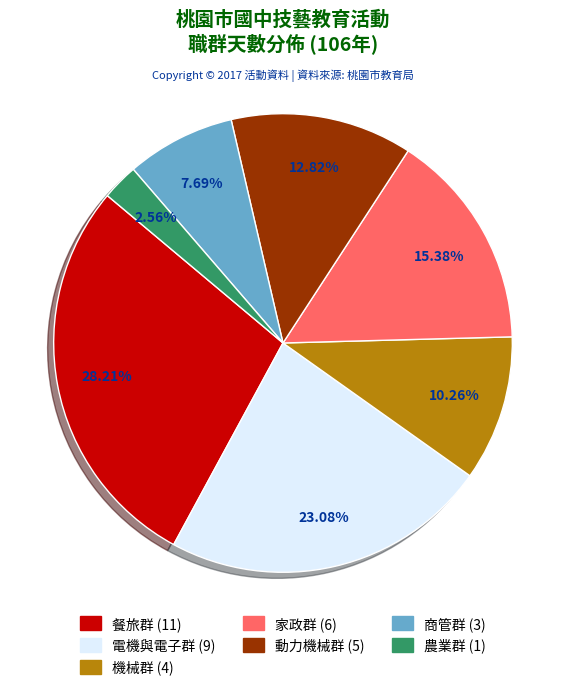

Approximately how many times larger is the value at 商管群 compared to 農業群?

3.0